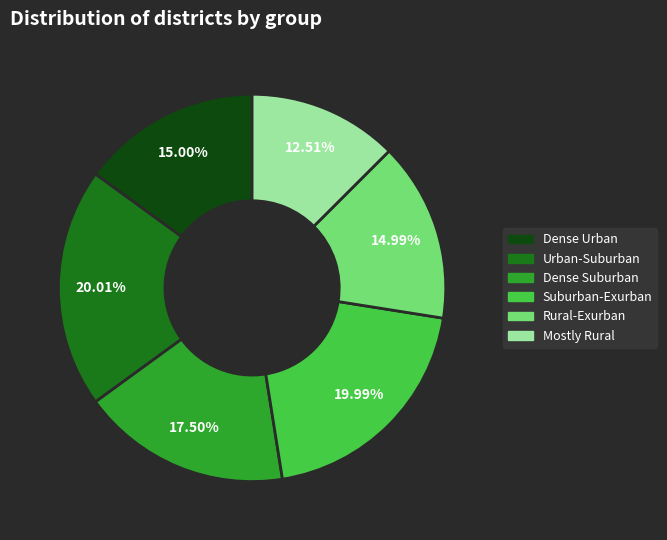

Does any single category account for the majority?

No